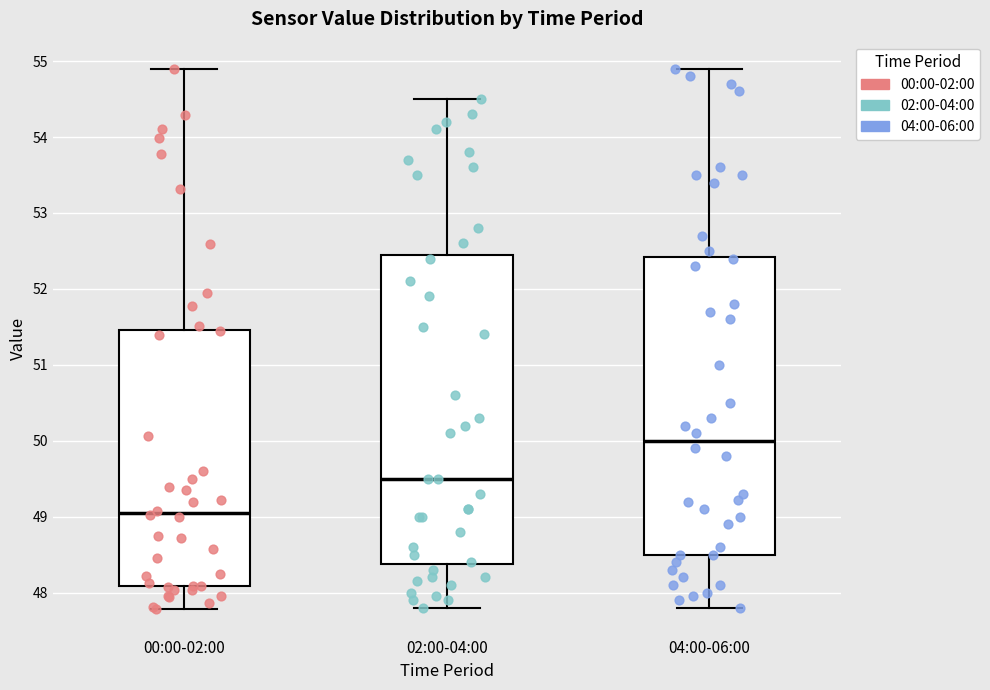

Comparing the boxes themselves (not the whiskers), which one is the tallest?

02:00-04:00